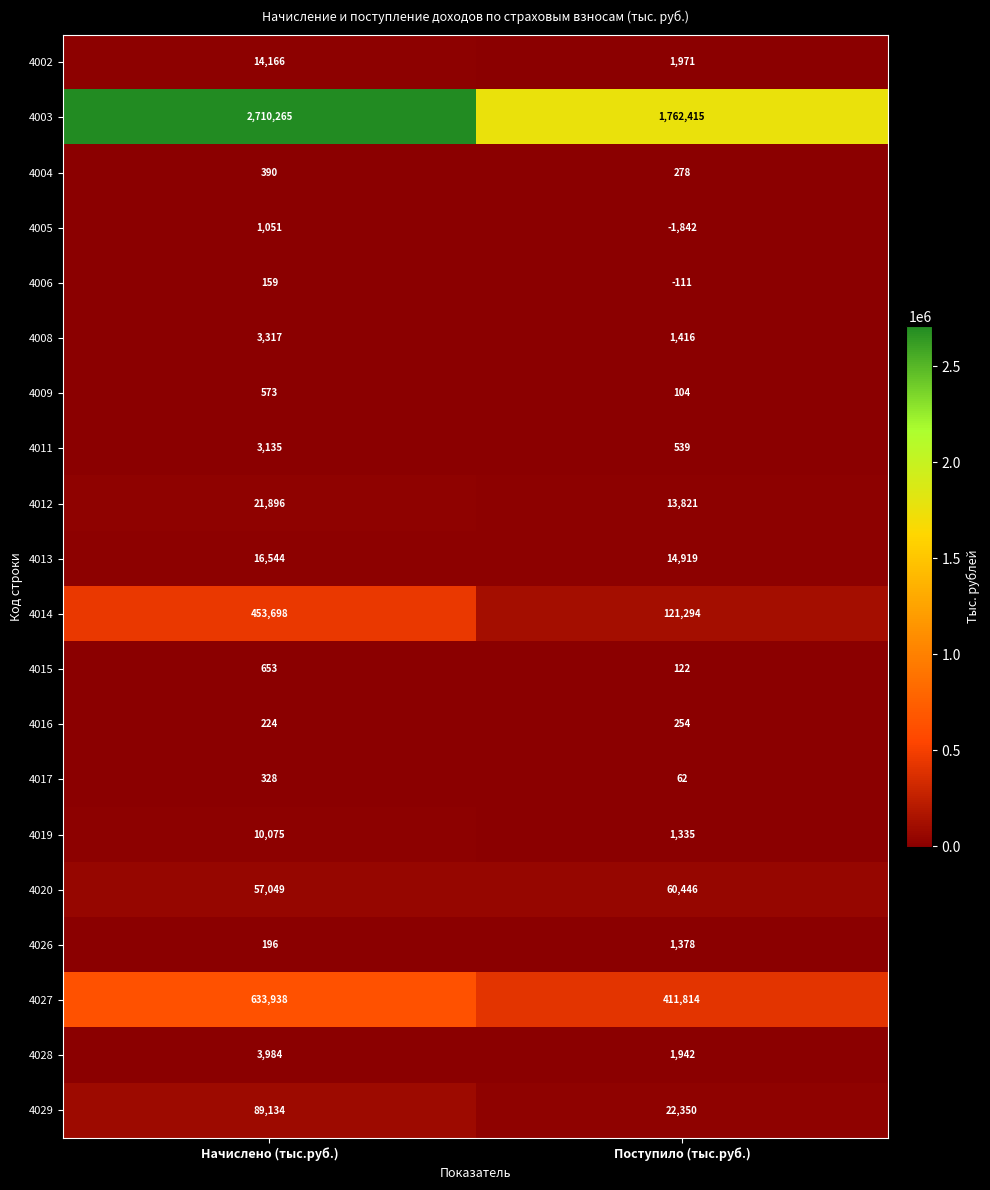

The value of 4005 at Поступило (тыс.руб.) is -1842. True or false?

True